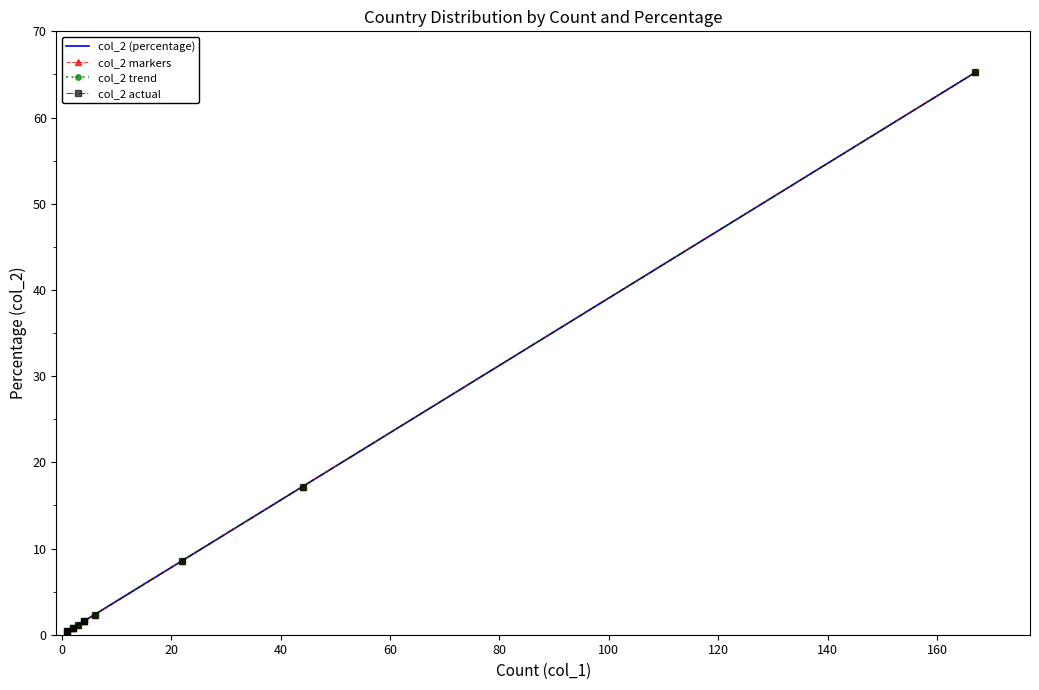

Between 0 and 140, which series saw the biggest shift?

col_2 (percentage)